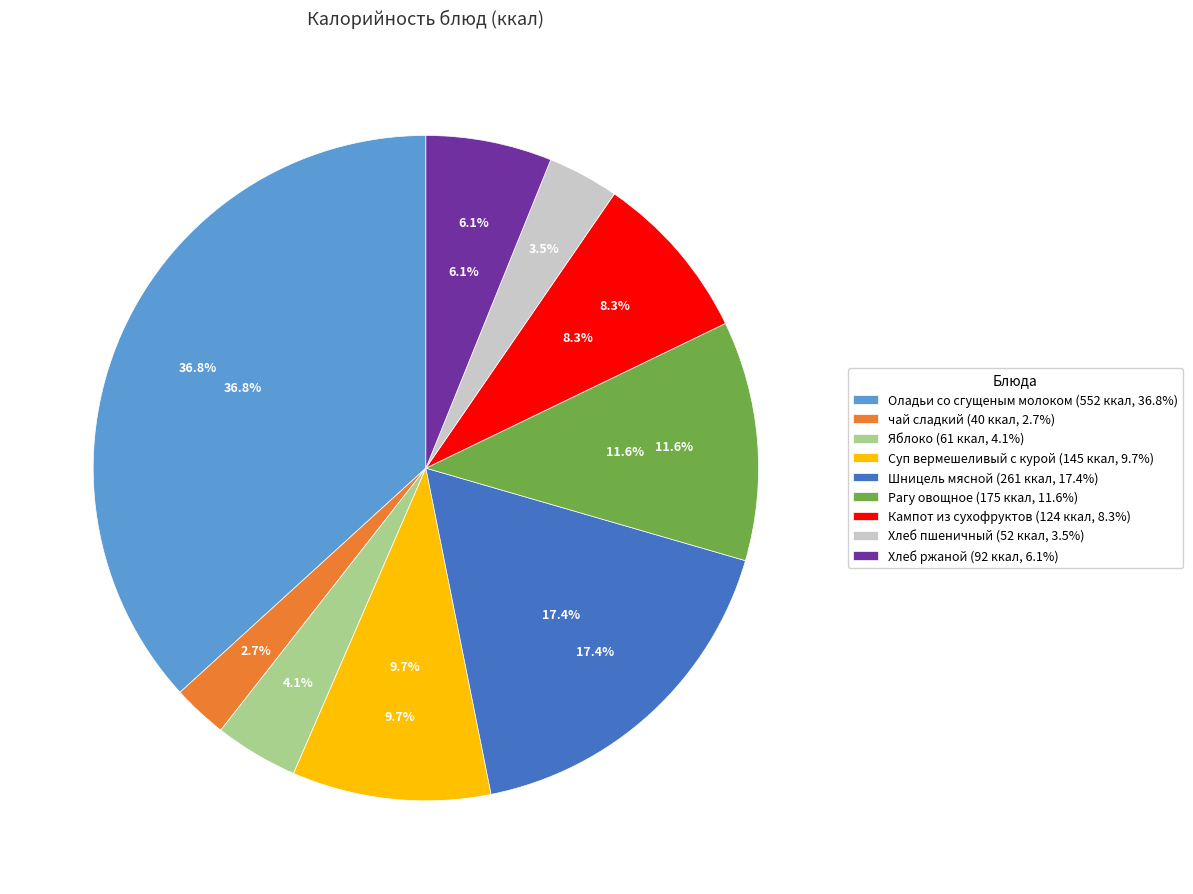

Rank the categories by value from highest to lowest.

Оладьи со сгущеным молоком, Шницель мясной, Рагу овощное, Суп вермешеливый с курой, Кампот из сухофруктов, Хлеб ржаной, Яблоко, Хлеб пшеничный, чай сладкий